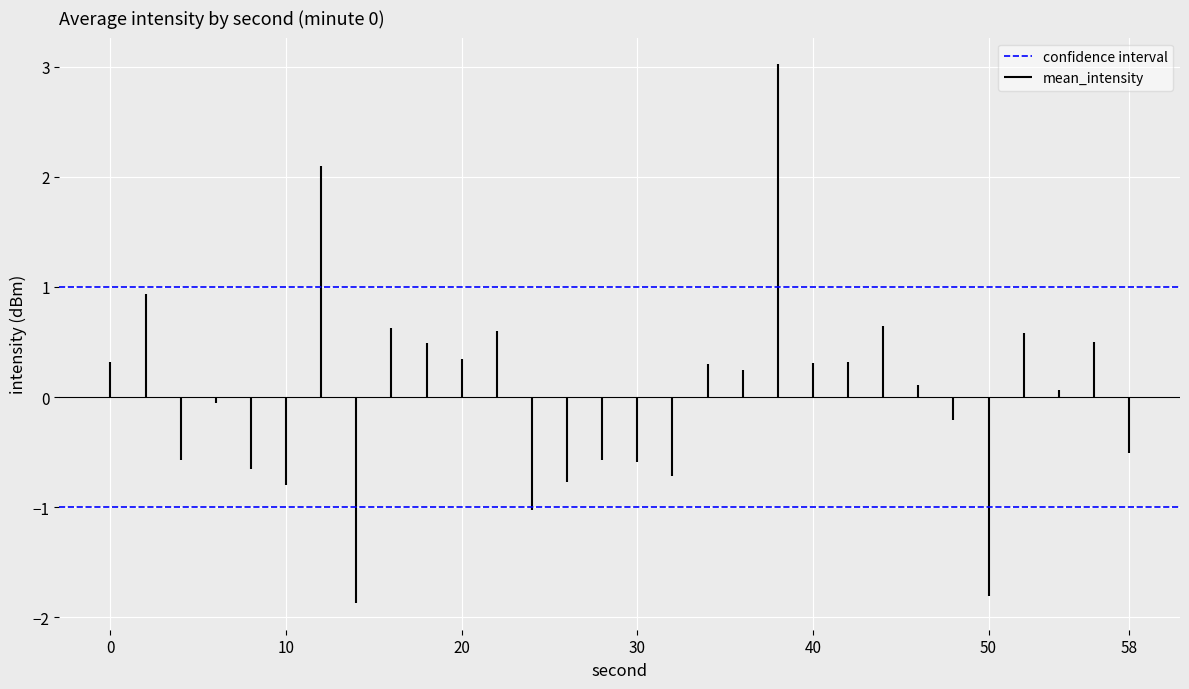

Which series has the largest total across all categories?

confidence interval